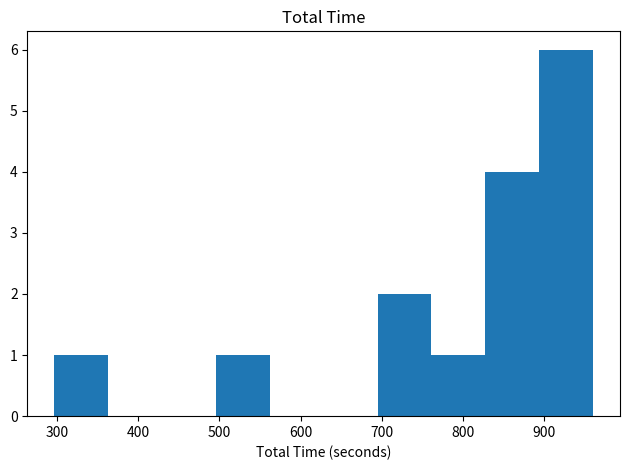

Which range on the x-axis has the tallest bar?

890 to 960